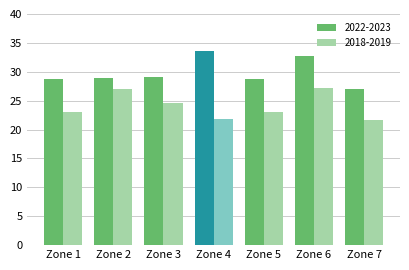

How many series are shown in this chart?

2